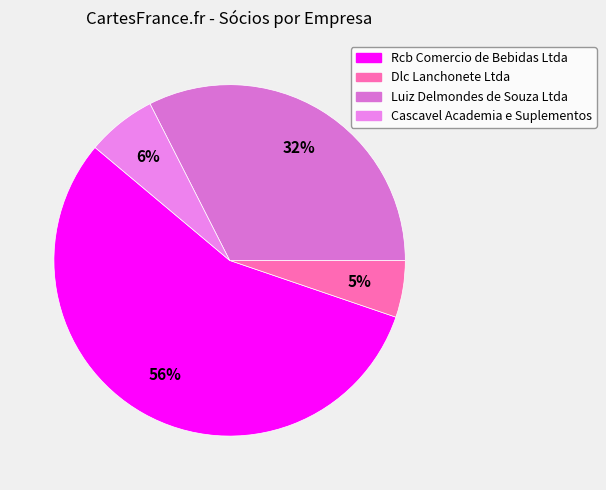

To the nearest percent, what is the difference between the largest and smallest slice percentages?

51%